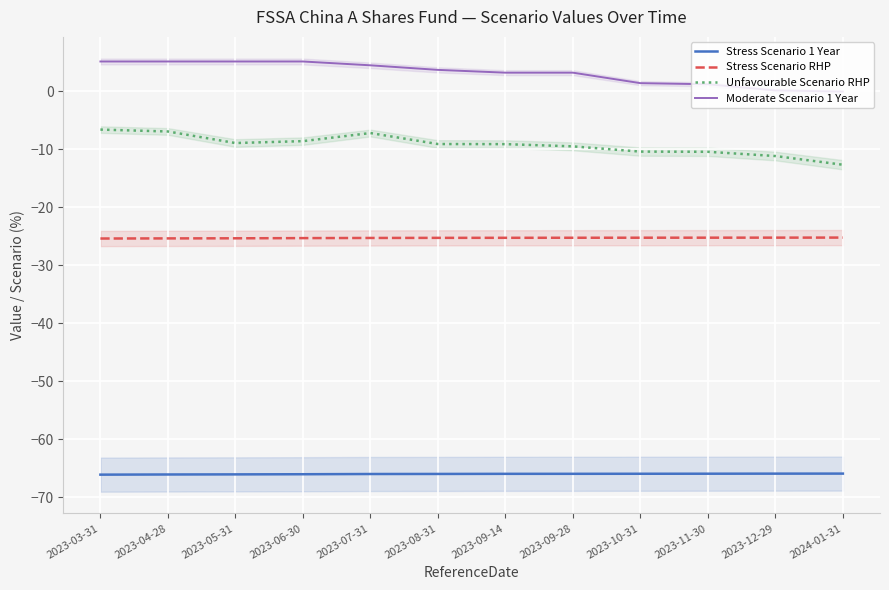

What is the label of the 8th point from the left?

2023-09-28